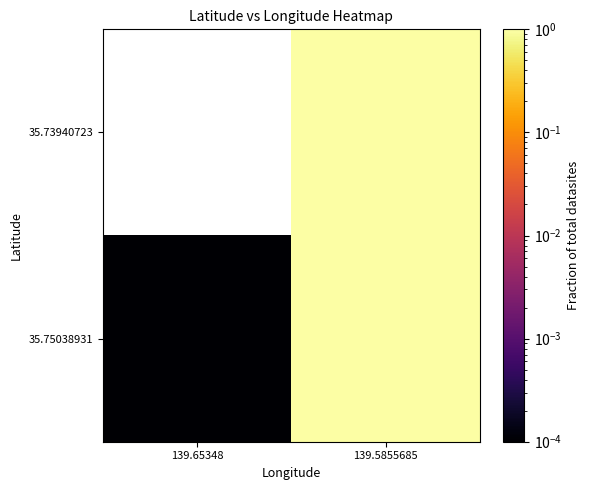

Reading left to right, list all the values displayed in this chart.

35.73940723: 139.65348=0.0	139.5855685=1.0
35.75038931: 139.65348=0.0	139.5855685=1.0